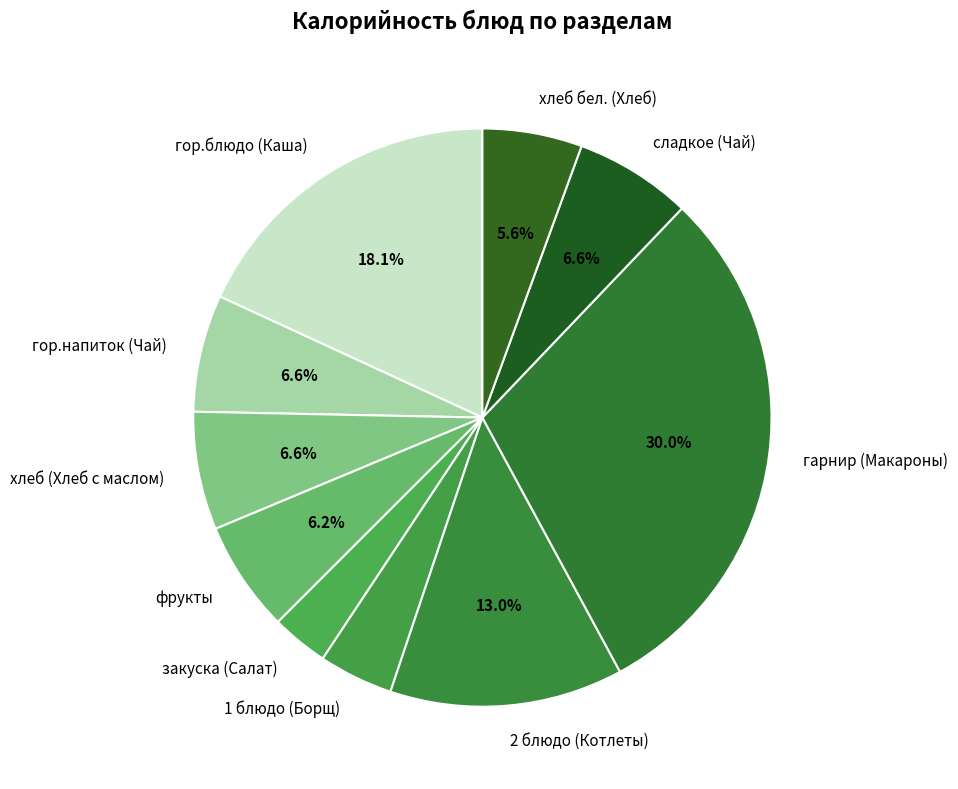

Is it true that хлеб бел. (Хлеб) is 6% of the pie?

True